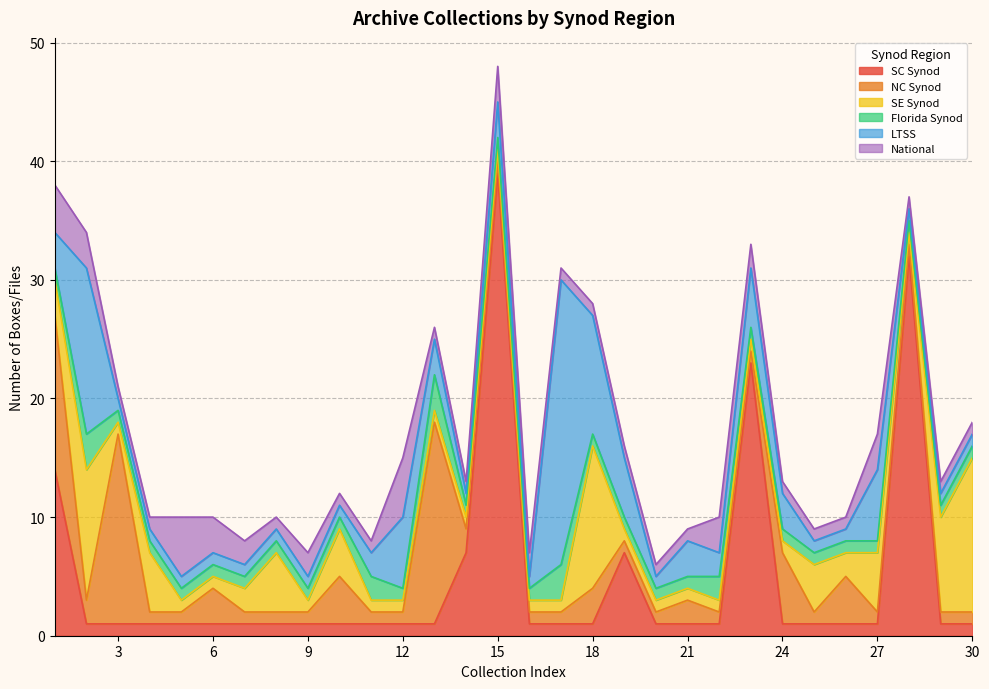

Reading right to left, what are all the values shown in this chart?

SC Synod: 30=1	29=1	28=32	27=1	26=1	25=1	24=1	23=23	22=1	21=1	20=1	19=7	18=1	17=1	16=1	15=39	14=7	13=1	12=1	11=1	10=1	9=1	8=1	7=1	6=1	5=1	4=1	3=1	2=1	1=14
NC Synod: 30=1	29=1	28=1	27=1	26=4	25=1	24=6	23=1	22=1	21=2	20=1	19=1	18=3	17=1	16=1	15=1	14=2	13=17	12=1	11=1	10=4	9=1	8=1	7=1	6=3	5=1	4=1	3=16	2=2	1=13
SE Synod: 30=13	29=8	28=1	27=5	26=2	25=4	24=1	23=1	22=1	21=1	20=1	19=1	18=12	17=1	16=1	15=1	14=1	13=1	12=1	11=1	10=4	9=1	8=5	7=2	6=1	5=1	4=5	3=1	2=11	1=3
Florida Synod: 30=1	29=1	28=1	27=1	26=1	25=1	24=1	23=1	22=2	21=1	20=1	19=1	18=1	17=3	16=1	15=1	14=1	13=3	12=1	11=2	10=1	9=1	8=1	7=1	6=1	5=1	4=1	3=1	2=3	1=1
LTSS: 30=1	29=1	28=1	27=6	26=1	25=1	24=3	23=5	22=2	21=3	20=1	19=5	18=10	17=24	16=1	15=3	14=1	13=3	12=6	11=2	10=1	9=1	8=1	7=1	6=1	5=1	4=1	3=1	2=14	1=3
National: 30=1	29=1	28=1	27=3	26=1	25=1	24=1	23=2	22=3	21=1	20=1	19=1	18=1	17=1	16=2	15=3	14=1	13=1	12=5	11=1	10=1	9=2	8=1	7=2	6=3	5=5	4=1	3=1	2=3	1=4